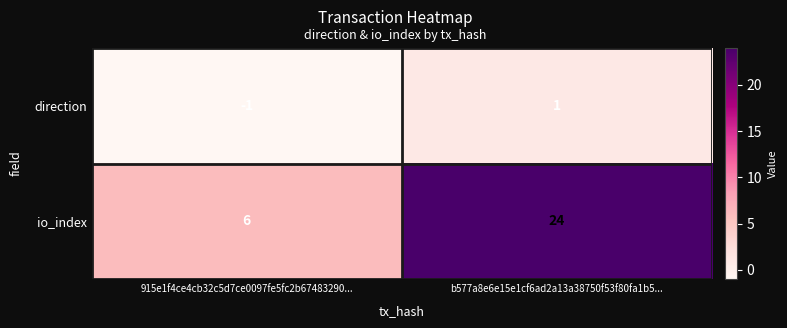

What is the spread (max minus min) of values at 915e1f4ce4cb32c5d7ce0097fe5fc2b67483290...?

7